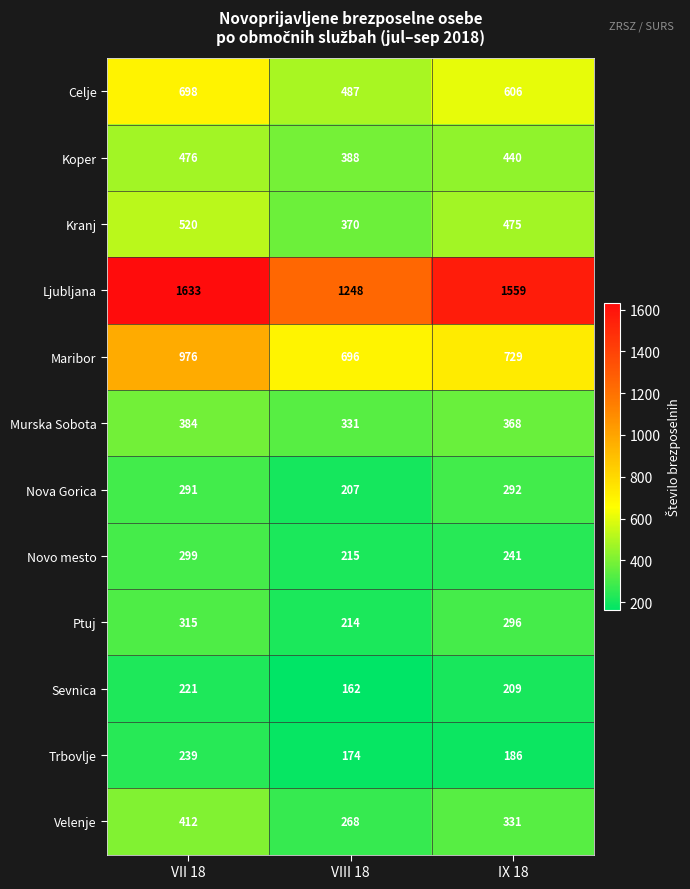

Where is Celje nearest to the value 592?

IX 18